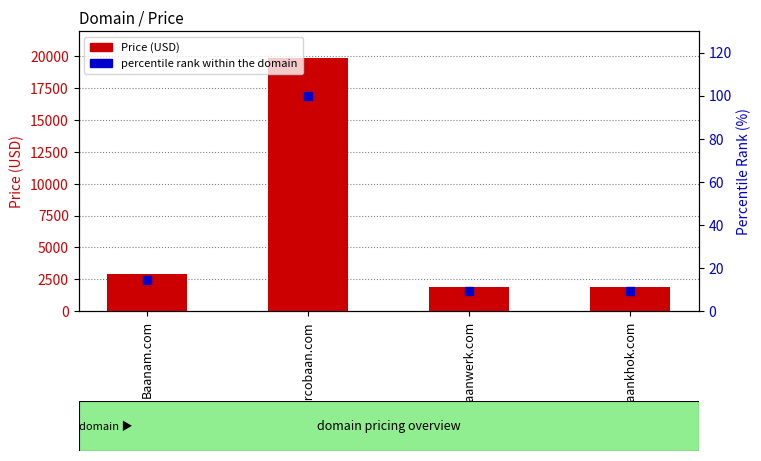

Which series reaches the maximum Y coordinate?

Price (USD)